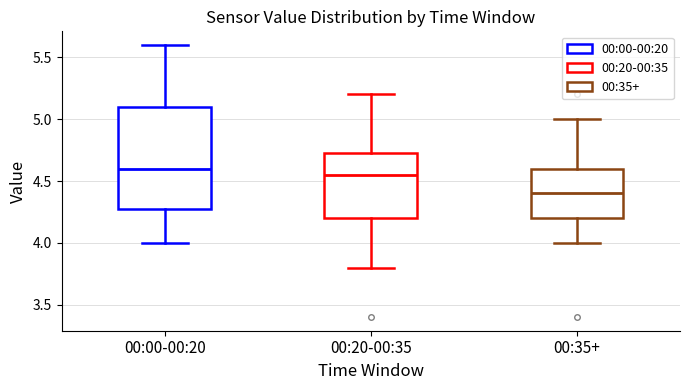

Reading left to right, read every box against the y-axis: the position of its median line, the range the box covers, and the ends of its whiskers. The values are not printed on the chart, so give them approximately, as read against the axis.

00:00-00:20: median 4.60, box 4.30 to 5.10, whiskers 4.00 to 5.60
00:20-00:35: median 4.55, box 4.20 to 4.75, whiskers 3.80 to 5.20
00:35+: median 4.40, box 4.20 to 4.60, whiskers 4.00 to 5.00